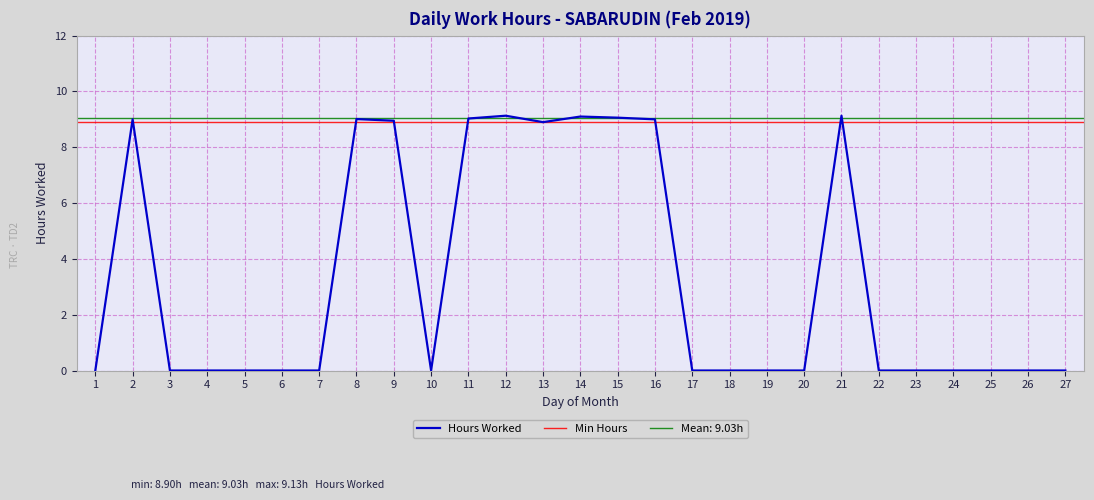

What is the ratio of the value at 9 to the value at 13?

1.0